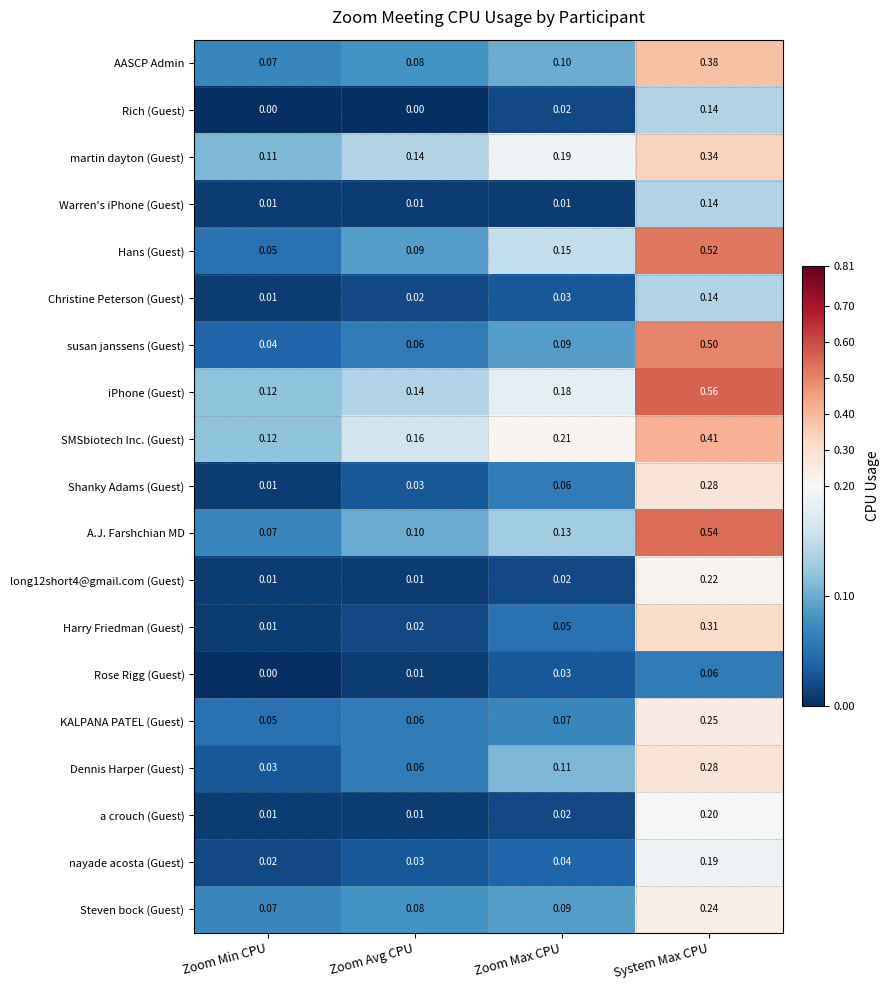

Rank the categories by AASCP Admin value from highest to lowest.

System Max CPU, Zoom Max CPU, Zoom Avg CPU, Zoom Min CPU